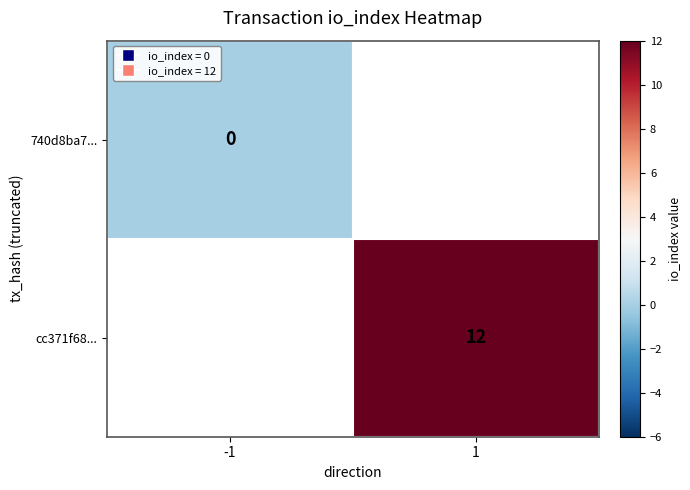

Is the value of 740d8ba7... at -1 greater than the value of cc371f68... at -1?

No